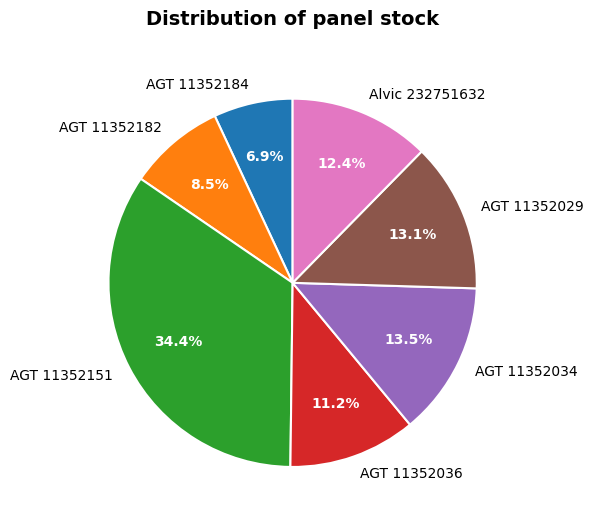

Does AGT 11352029 account for over 50% of the chart?

No